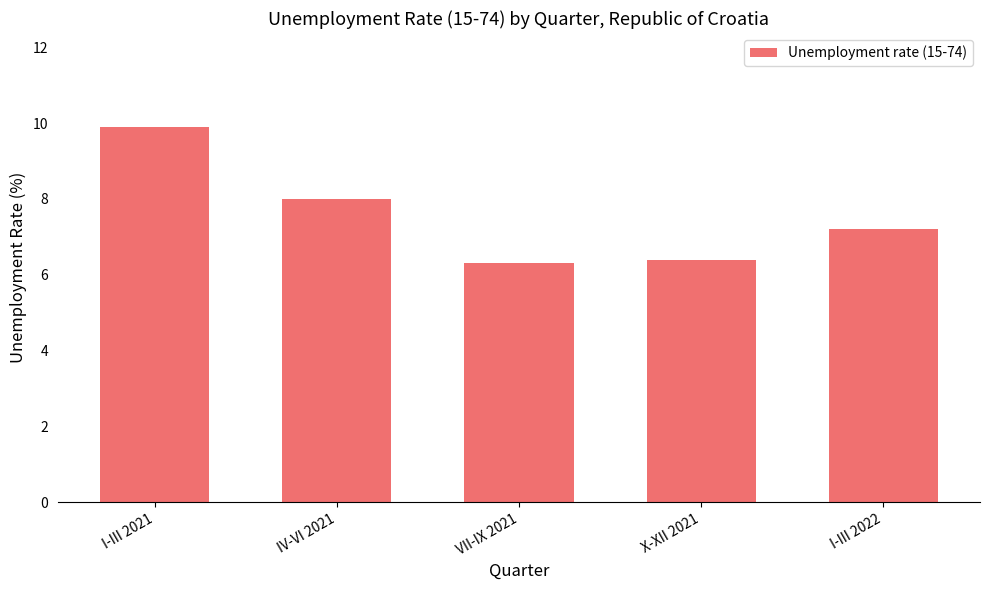

Which label corresponds to the smallest value in the chart?

VII-IX 2021